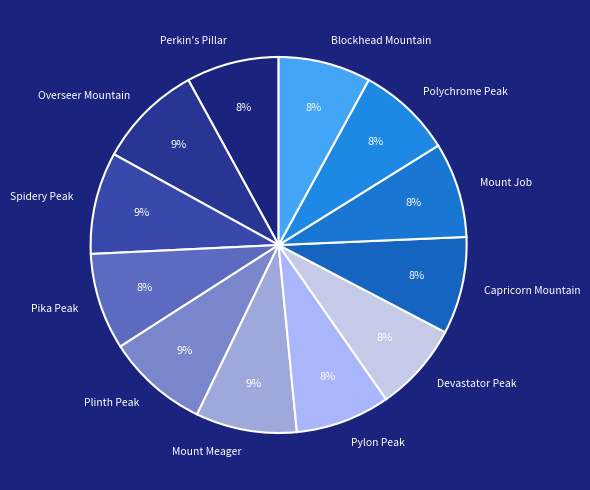

Is it true that Overseer Mountain is 1% of the pie?

False